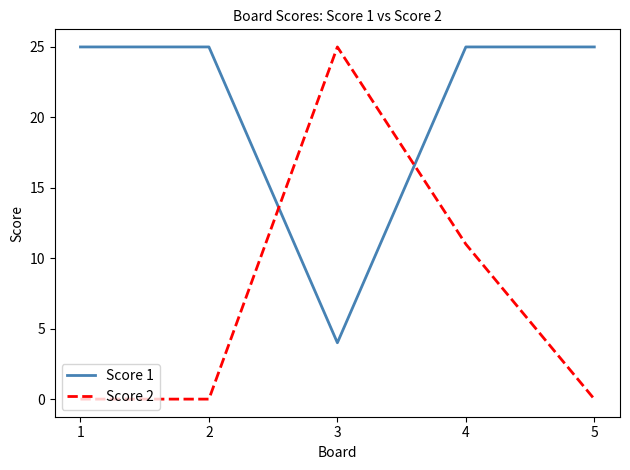

What are all the series names shown in the legend?

Score 1, Score 2